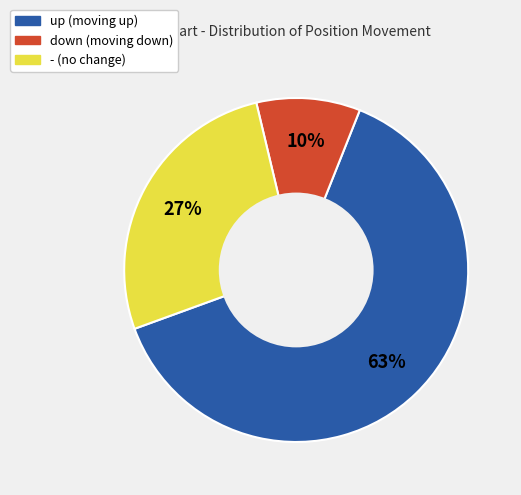

Count the number of slices in the pie.

3